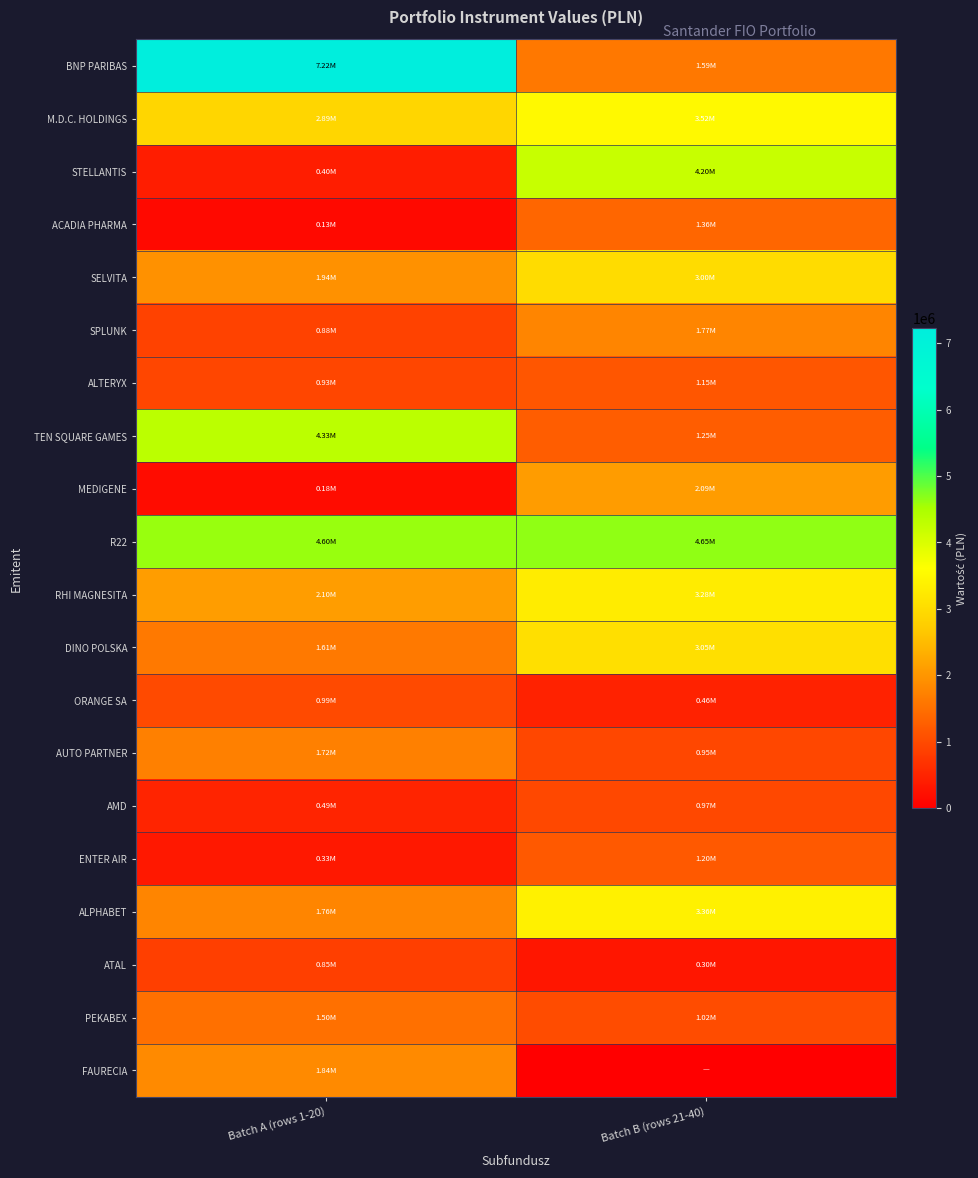

At Batch A (rows 1-20), list the series in order from largest to smallest.

BNP PARIBAS, R22, TEN SQUARE GAMES, M.D.C. HOLDINGS, RHI MAGNESITA, SELVITA, FAURECIA, ALPHABET, AUTO PARTNER, DINO POLSKA, PEKABEX, ORANGE SA, ALTERYX, SPLUNK, ATAL, AMD, STELLANTIS, ENTER AIR, MEDIGENE, ACADIA PHARMA